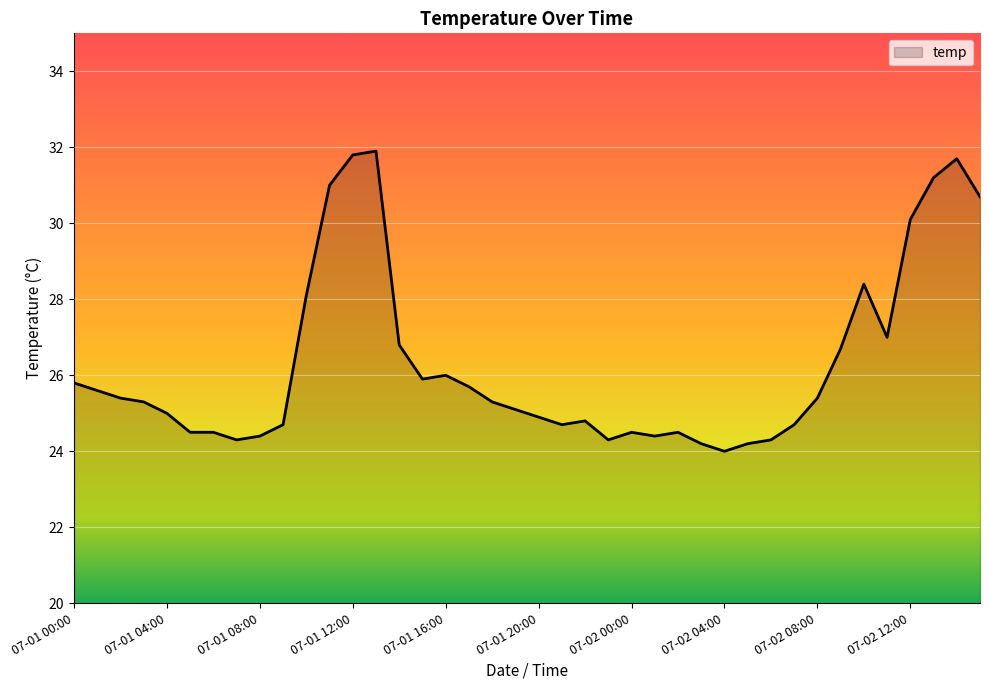

What is the maximum value shown in the chart?

31.9